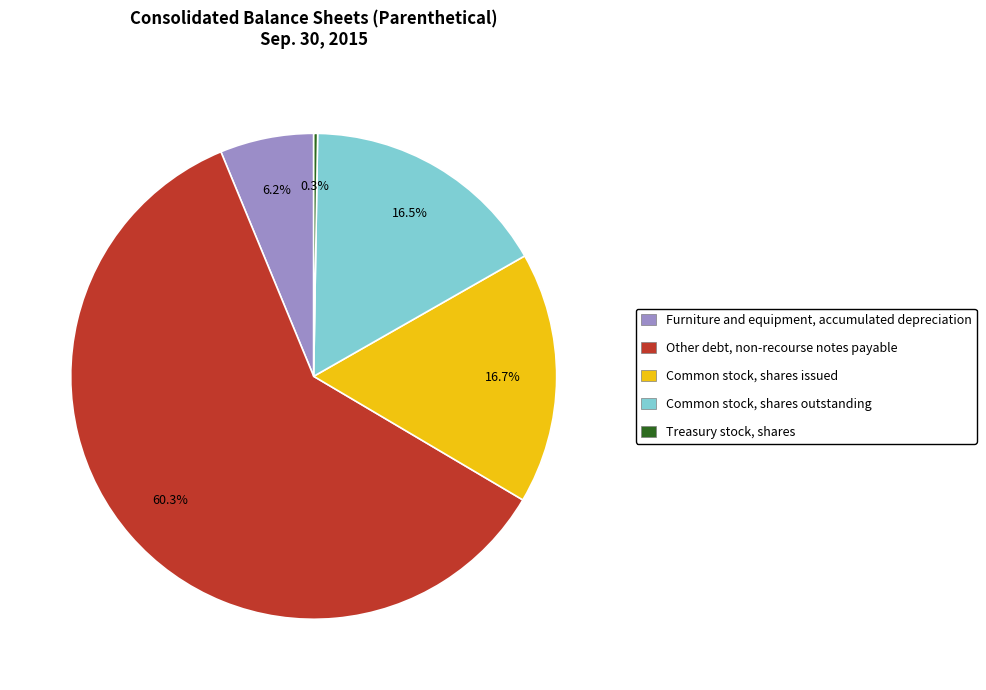

What portion of the pie excludes Other debt, non-recourse notes payable?

39.7%